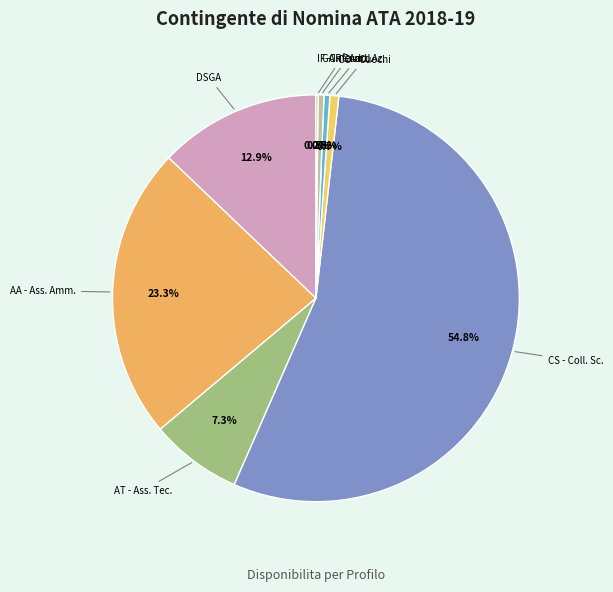

What portion of the pie excludes CR - Add. Az.?

99.5%